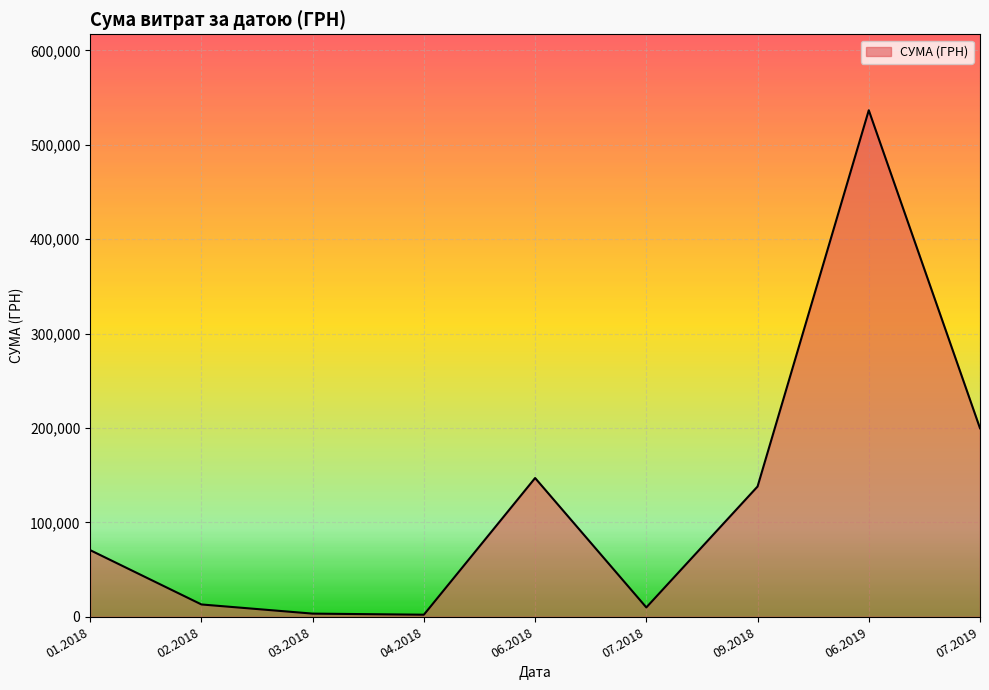

The value at 09.2018 is 32799.1. True or false?

False